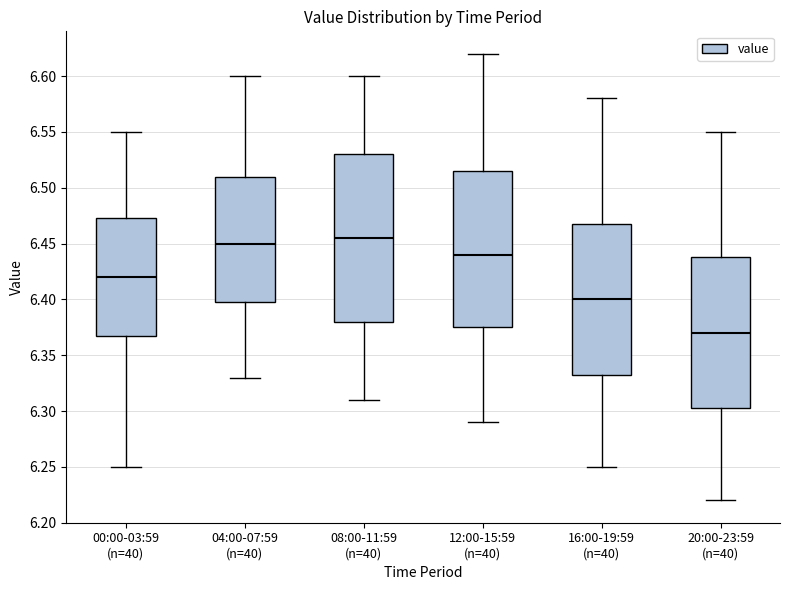

Reading left to right, read every box against the y-axis: the position of its median line, the range the box covers, and the ends of its whiskers. The values are not printed on the chart, so give them approximately, as read against the axis.

00:00-03:59 (n=40): median 6.420, box 6.370 to 6.475, whiskers 6.250 to 6.550
04:00-07:59 (n=40): median 6.450, box 6.400 to 6.510, whiskers 6.330 to 6.600
08:00-11:59 (n=40): median 6.455, box 6.380 to 6.530, whiskers 6.310 to 6.600
12:00-15:59 (n=40): median 6.440, box 6.375 to 6.515, whiskers 6.290 to 6.620
16:00-19:59 (n=40): median 6.400, box 6.335 to 6.470, whiskers 6.250 to 6.580
20:00-23:59 (n=40): median 6.370, box 6.305 to 6.440, whiskers 6.220 to 6.550